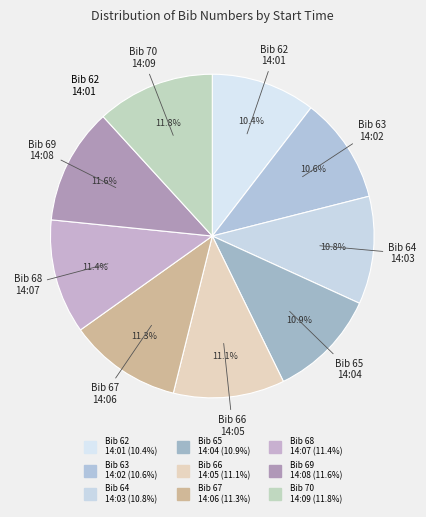

To the nearest percent, what is the difference between the largest and smallest slice percentages?

1%